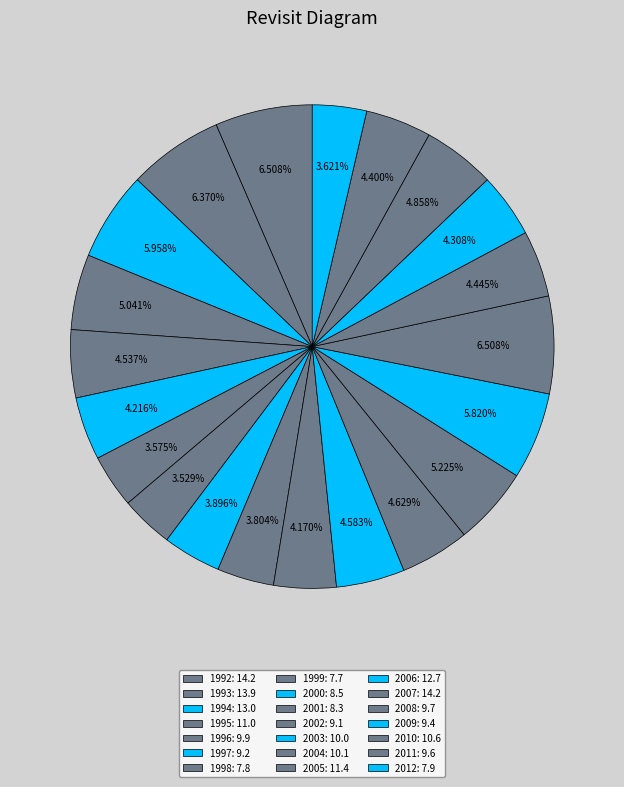

How many segments does this pie chart have?

21